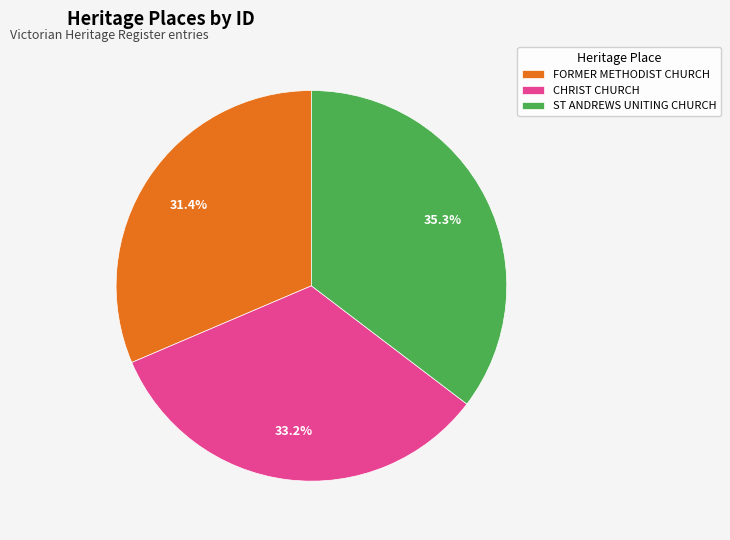

To the nearest percent, what portion does ST ANDREWS UNITING CHURCH represent?

35%